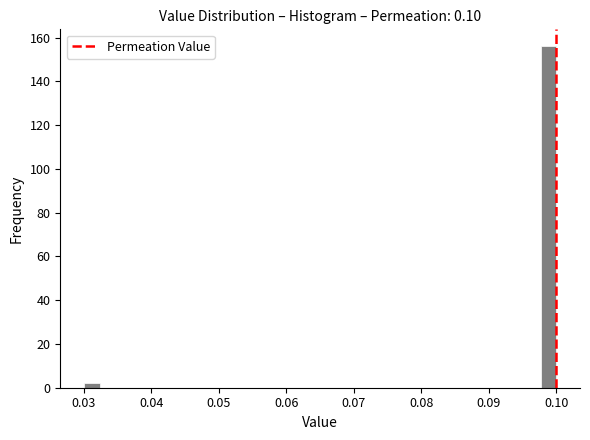

Read against the x-axis, roughly where is the centre of the tallest bar?

0.099